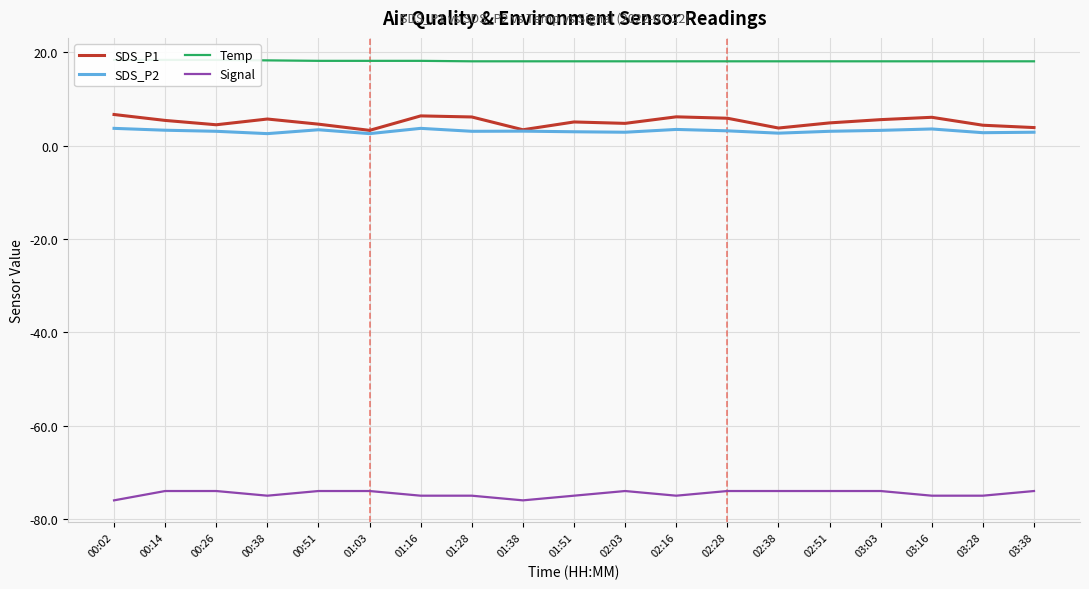

What is the minimum value shown in the chart?

-76.0